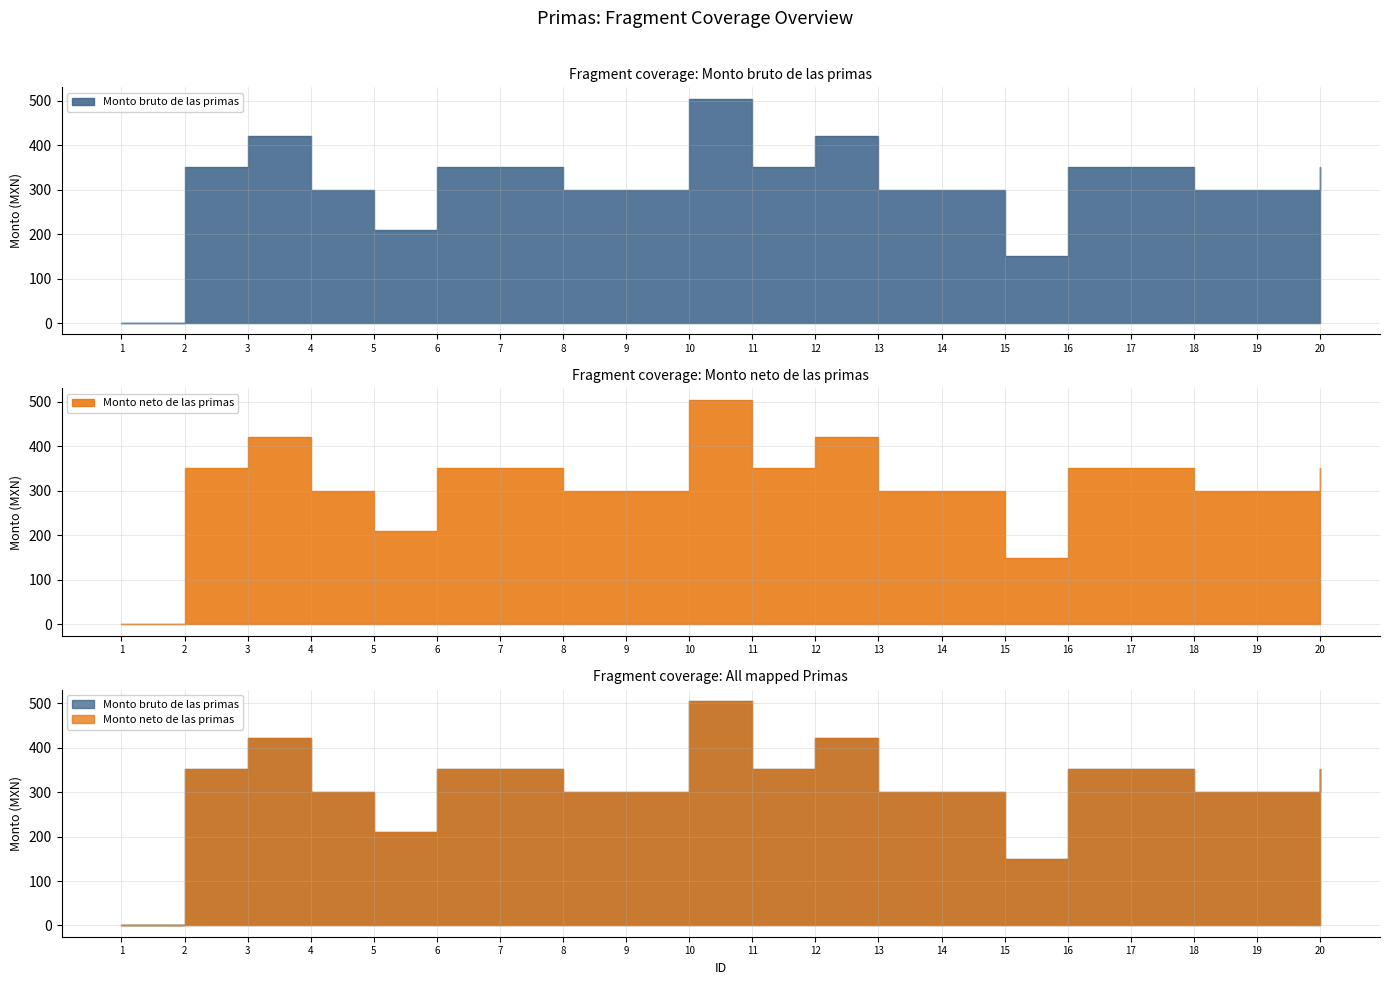

True or false: Monto bruto de las primas has more than 0 interior local peaks.

True